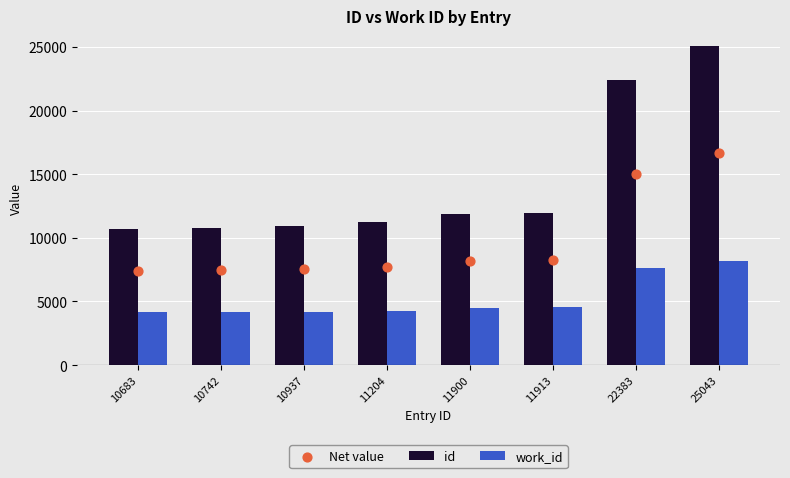

Which series reaches the maximum Y coordinate?

id